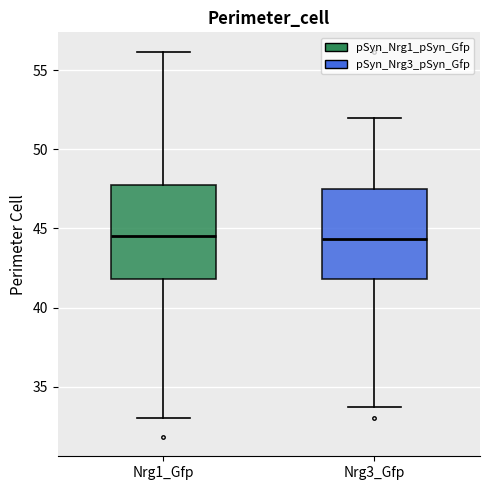

Reading left to right, transcribe this box plot: for each box, give where its median line is, the range the box spans, and where its two whiskers end, as read against the y-axis. The values are not printed on the chart, so give them approximately, as read against the axis.

Nrg1_Gfp: median 44.5, box 42.0 to 47.5, whiskers 33.0 to 56.0
Nrg3_Gfp: median 44.5, box 42.0 to 47.5, whiskers 33.5 to 52.0